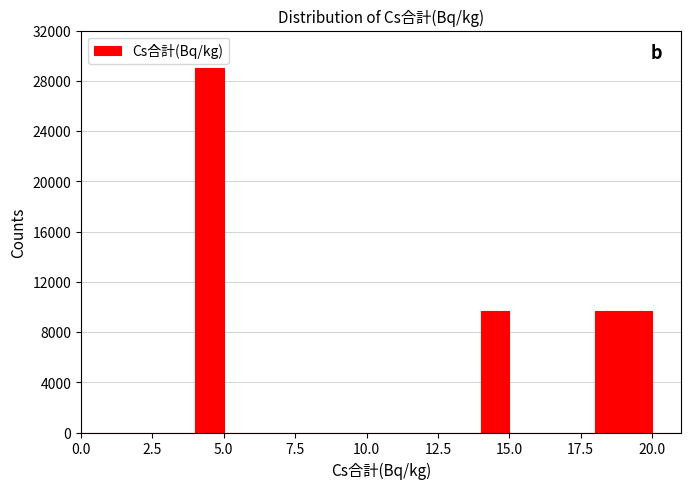

Read against the x-axis, roughly where is the centre of the tallest bar?

4.5